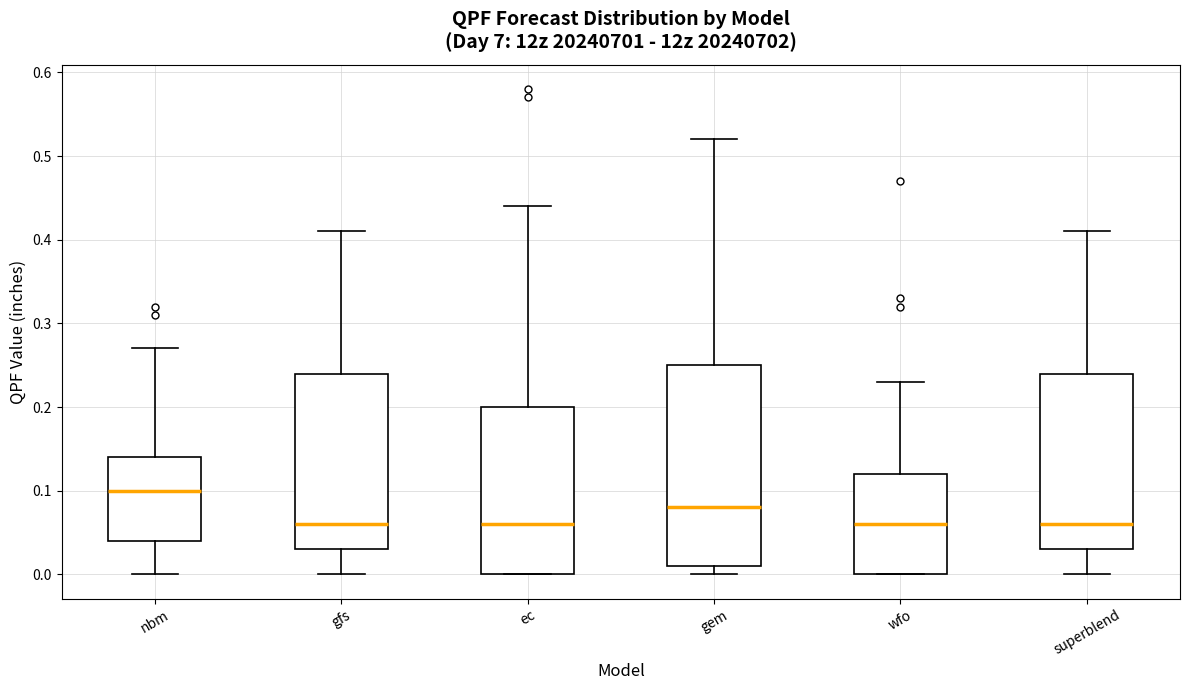

Reading left to right, transcribe this box plot: for each box, give where its median line is, the range the box spans, and where its two whiskers end, as read against the y-axis. The values are not printed on the chart, so give them approximately, as read against the axis.

nbm: median 0.10, box 0.04 to 0.14, whiskers 0.00 to 0.27
gfs: median 0.06, box 0.03 to 0.24, whiskers 0.00 to 0.41
ec: median 0.06, box 0.00 to 0.20, whiskers 0.00 to 0.44
gem: median 0.08, box 0.01 to 0.25, whiskers 0.00 to 0.52
wfo: median 0.06, box 0.00 to 0.12, whiskers 0.00 to 0.23
superblend: median 0.06, box 0.03 to 0.24, whiskers 0.00 to 0.41